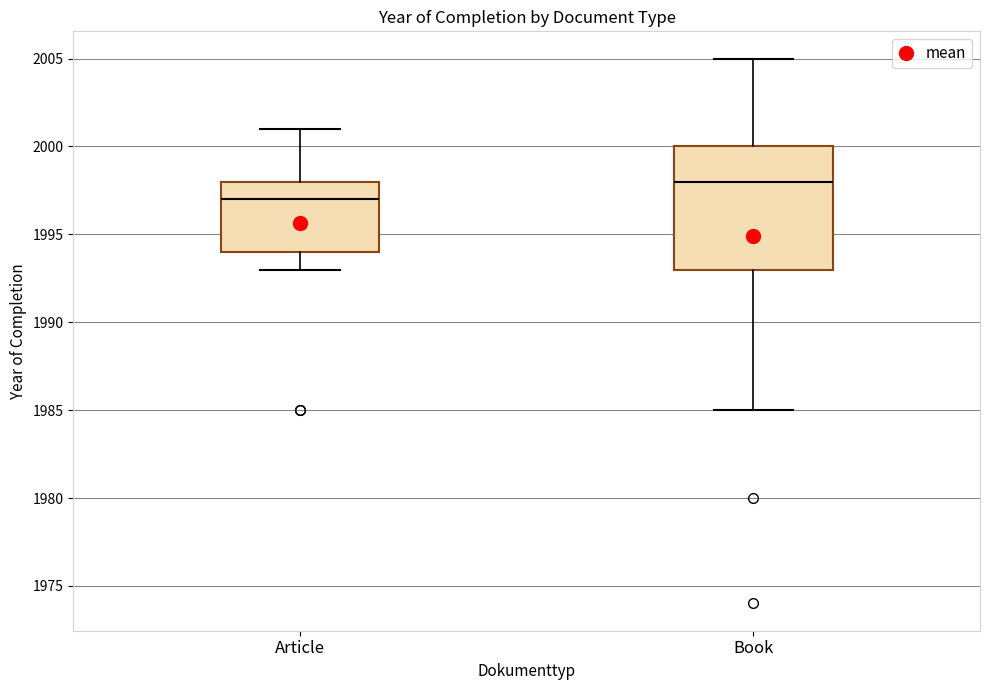

Where is the upper edge of the box for Article on the y-axis? The values are not printed on the chart, so give them approximately, as read against the axis.

1998